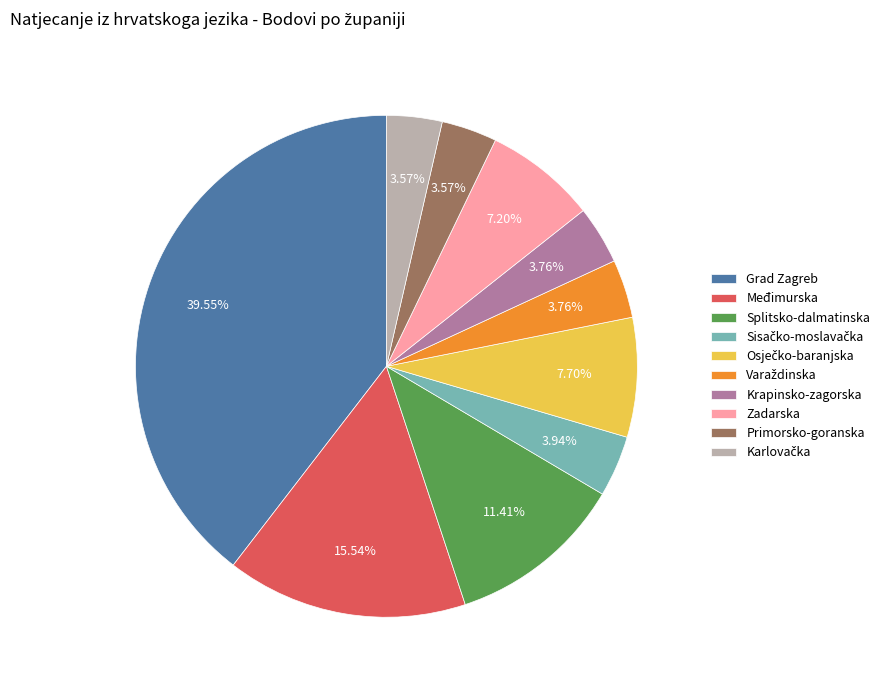

Does Zadarska represent more than half of the total?

No